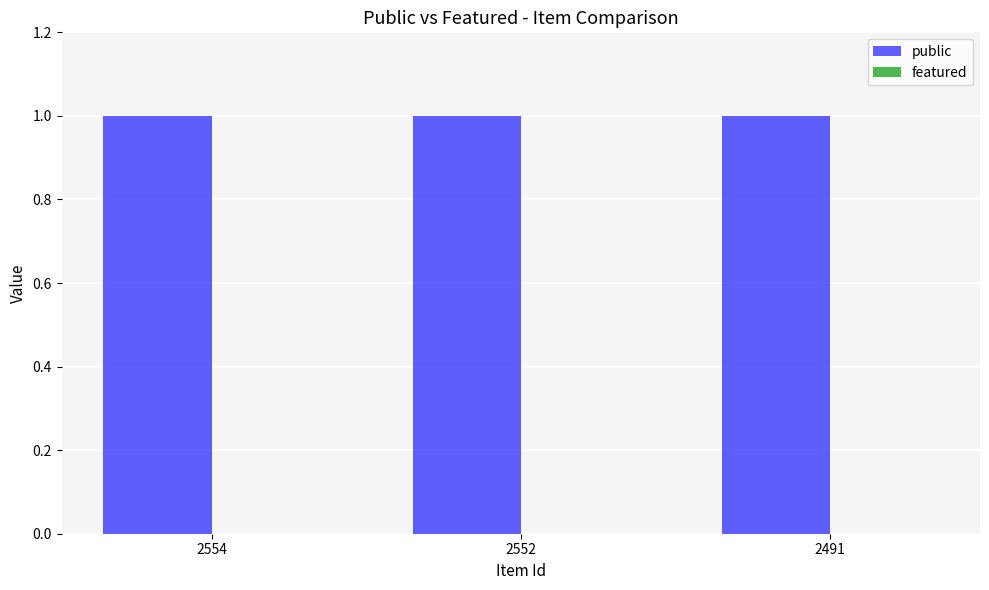

Rank the series at 2552 from lowest to highest value.

featured, public